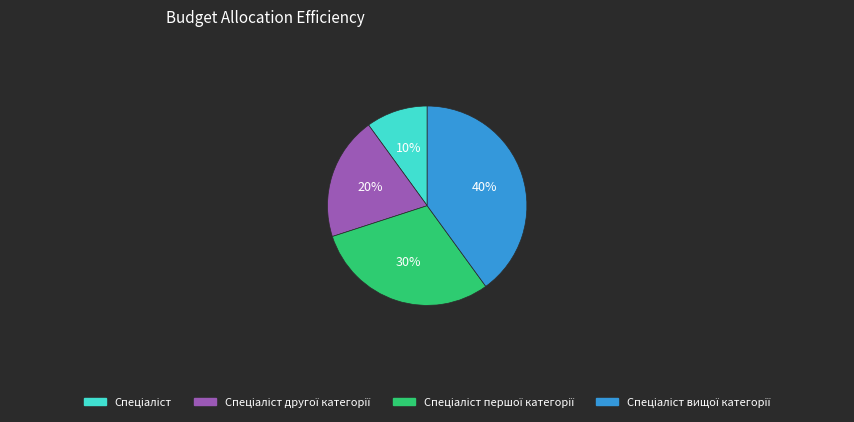

Is there any slice that represents more than half of the pie?

No